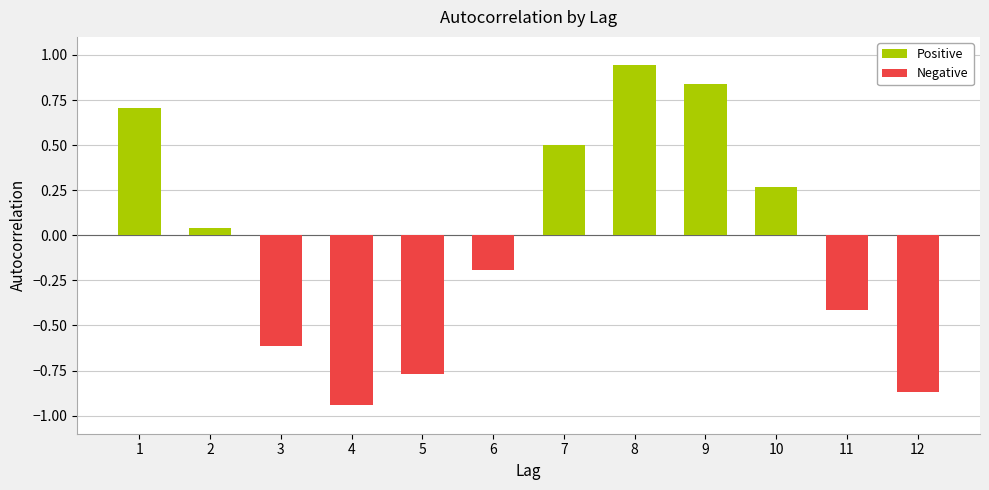

How many groups of bars are there?

12